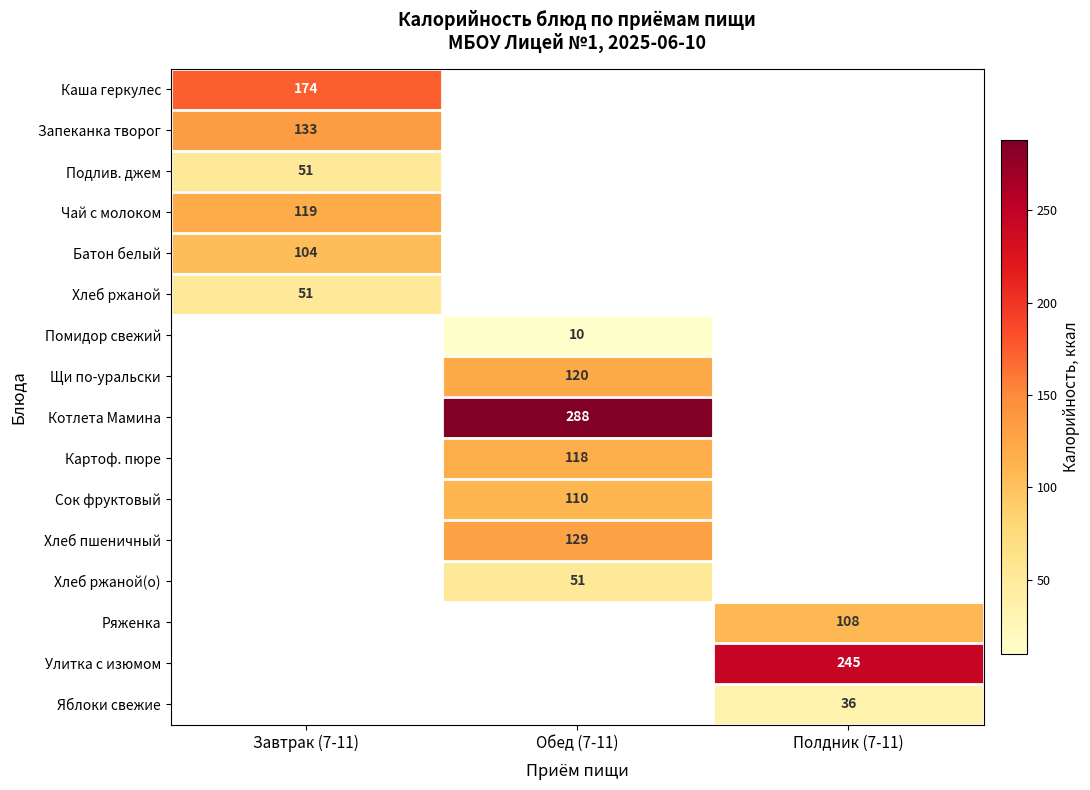

Is it true that Подлив. джем equals 11 at Завтрак (7-11)?

False